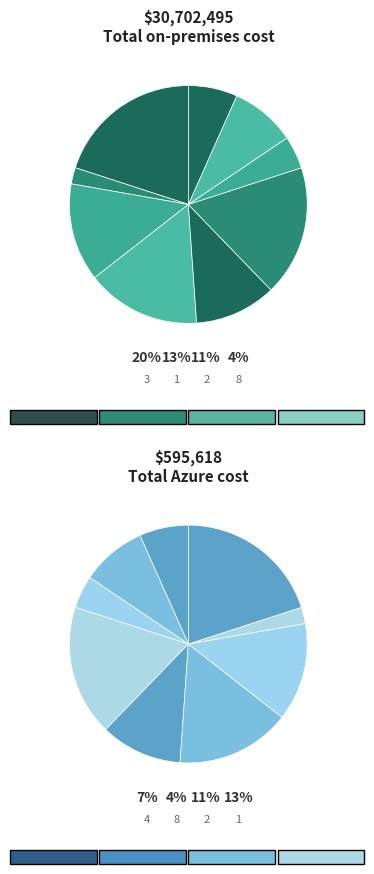

To the nearest percent, what is the average slice percentage?

11%